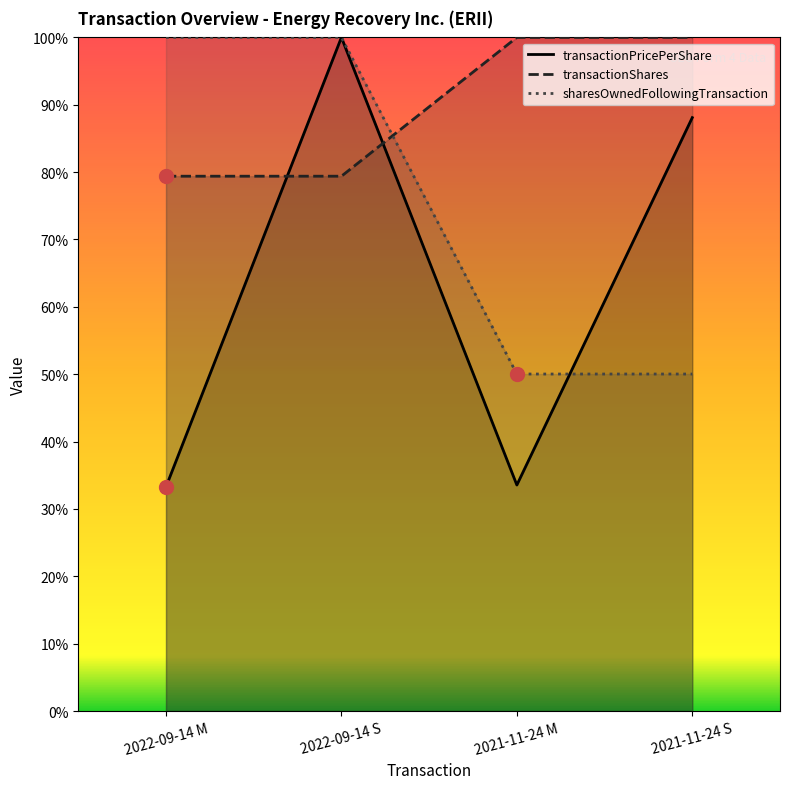

The sharesOwnedFollowingTransaction series shows 0.5 at 2021-11-24 M. True or false?

True